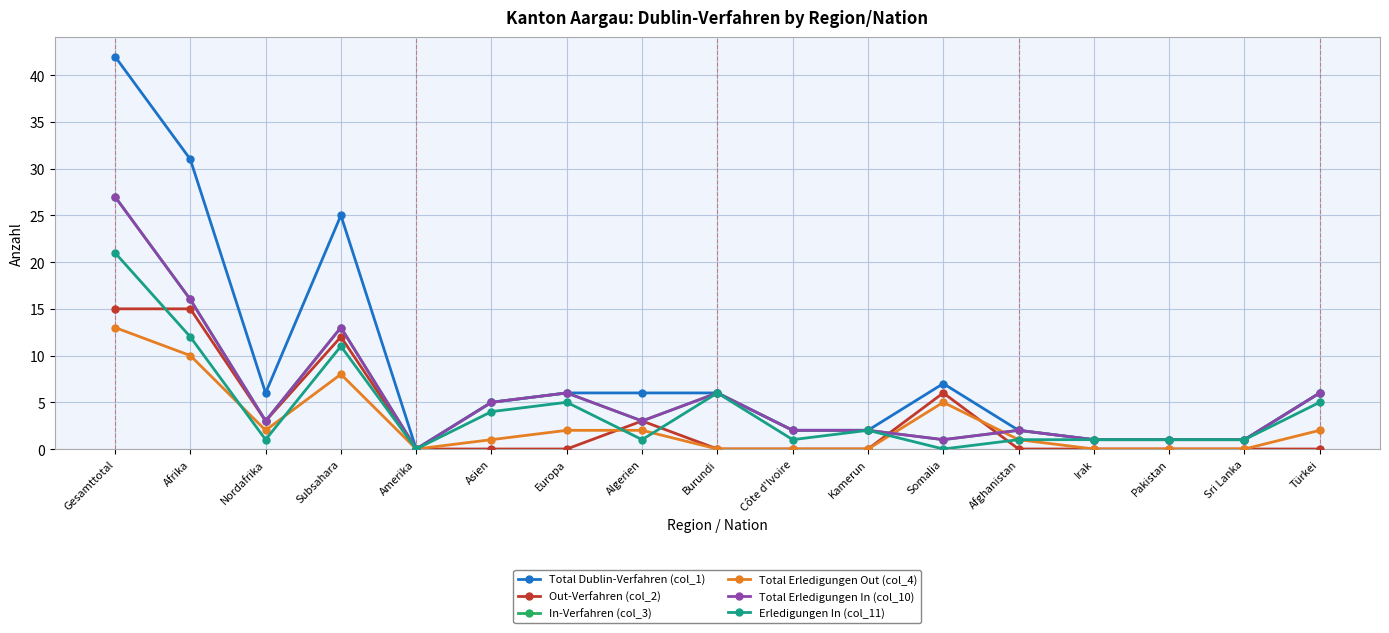

Reading left to right, extract all data points from this chart.

Total Dublin-Verfahren (col_1): 42	31	6	25	0	5	6	6	6	2	2	7	2	1	1	1	6
Out-Verfahren (col_2): 15	15	3	12	0	0	0	3	0	0	0	6	0	0	0	0	0
In-Verfahren (col_3): 27	16	3	13	0	5	6	3	6	2	2	1	2	1	1	1	6
Total Erledigungen Out (col_4): 13	10	2	8	0	1	2	2	0	0	0	5	1	0	0	0	2
Total Erledigungen In (col_10): 27	16	3	13	0	5	6	3	6	2	2	1	2	1	1	1	6
Erledigungen In (col_11): 21	12	1	11	0	4	5	1	6	1	2	0	1	1	1	1	5